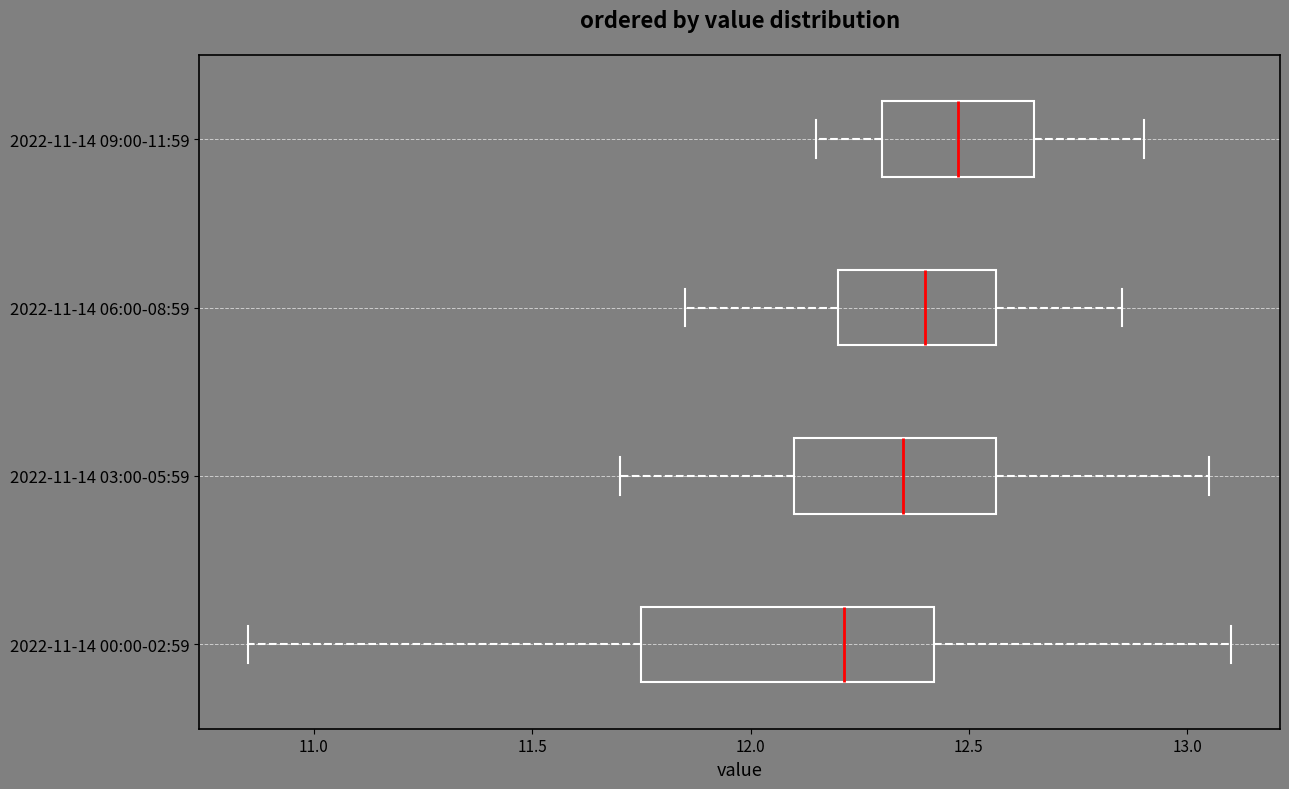

Which box's median line is the furthest to the left?

2022-11-14 00:00-02:59